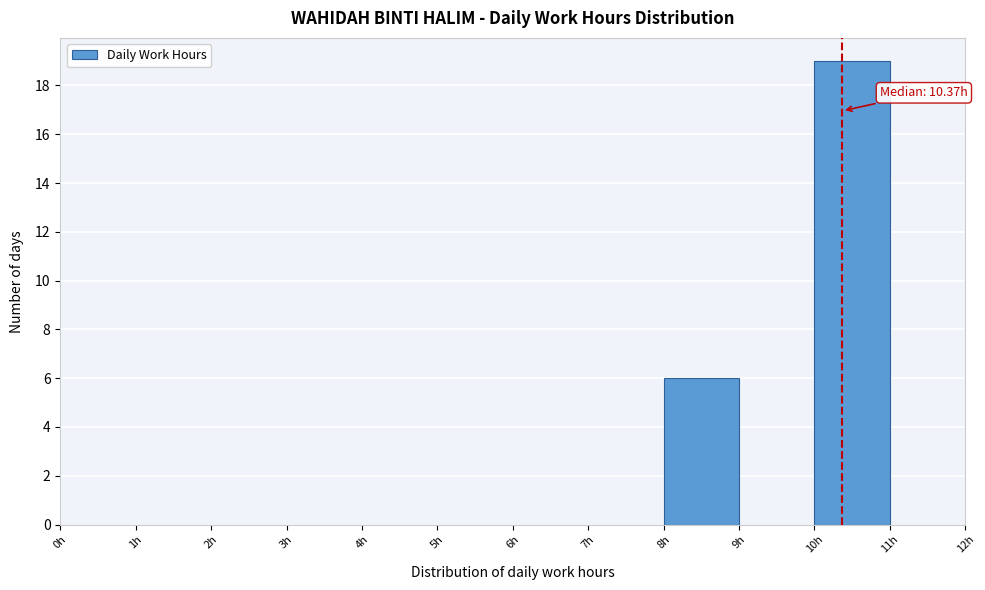

Which range on the x-axis has the tallest bar?

10 to 11